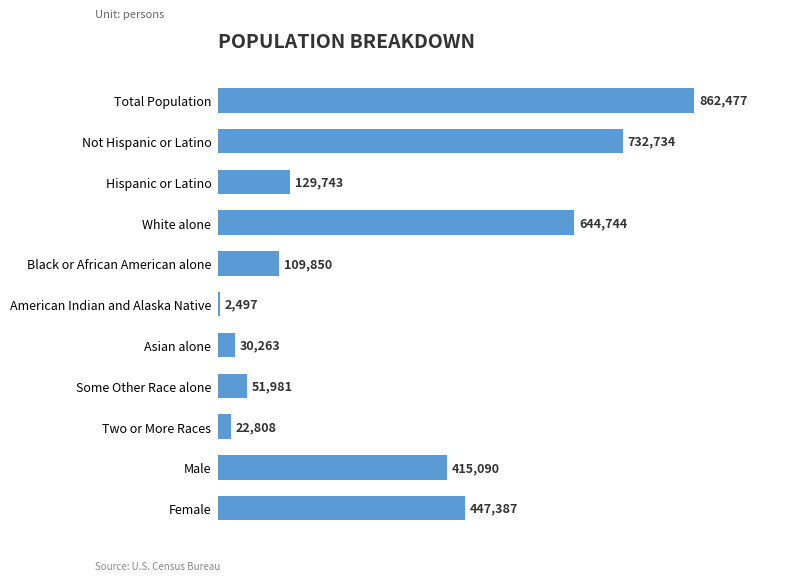

How many data points are above 129743?

5